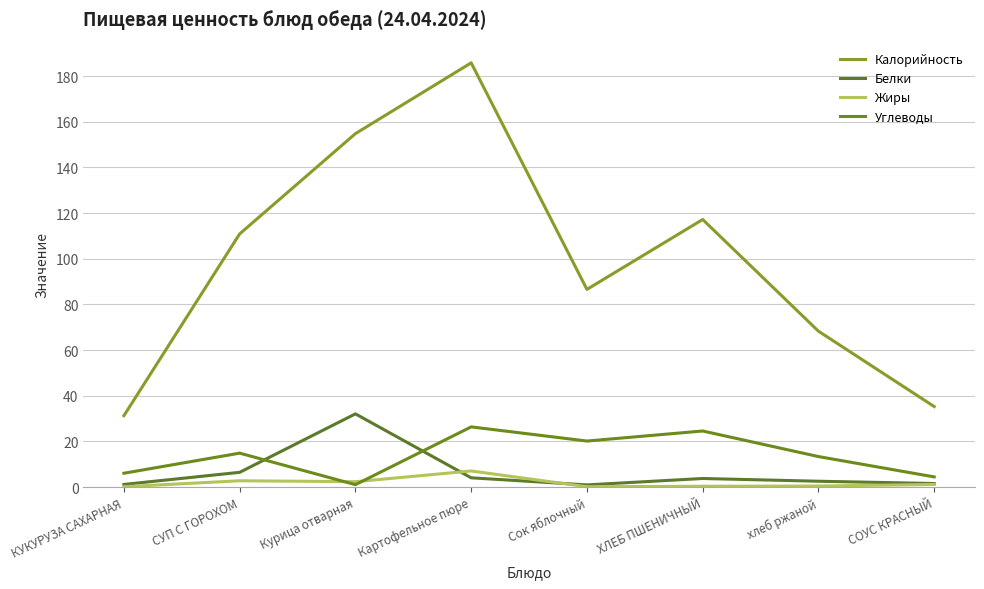

The value of Жиры at Картофельное пюре is 2.0. True or false?

False